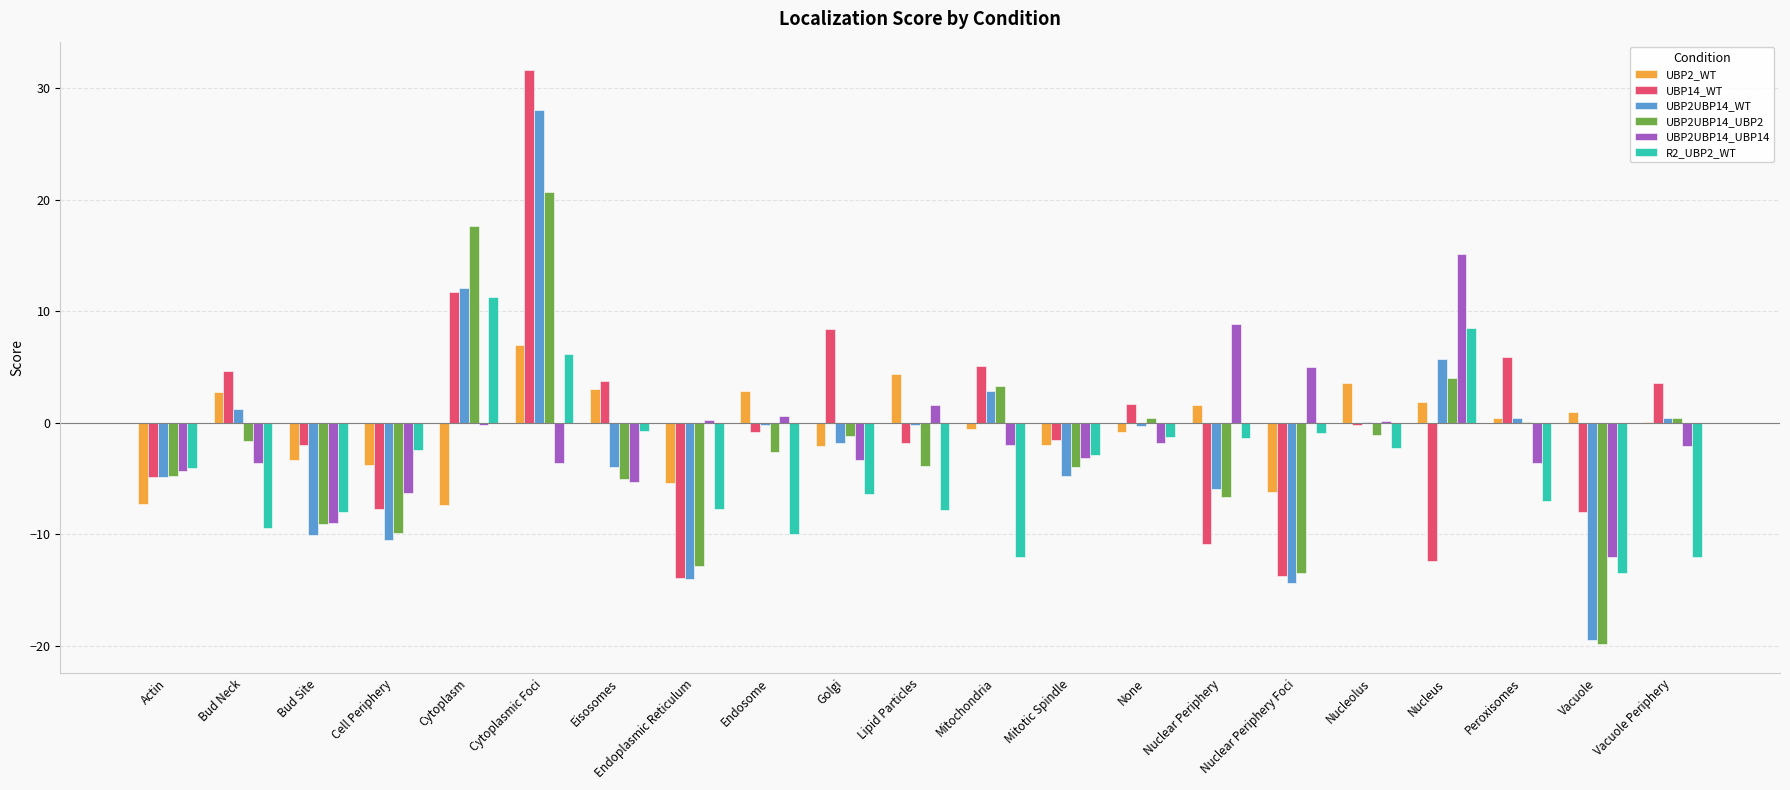

Read the UBP2UBP14_WT value at Bud Site.

-10.0